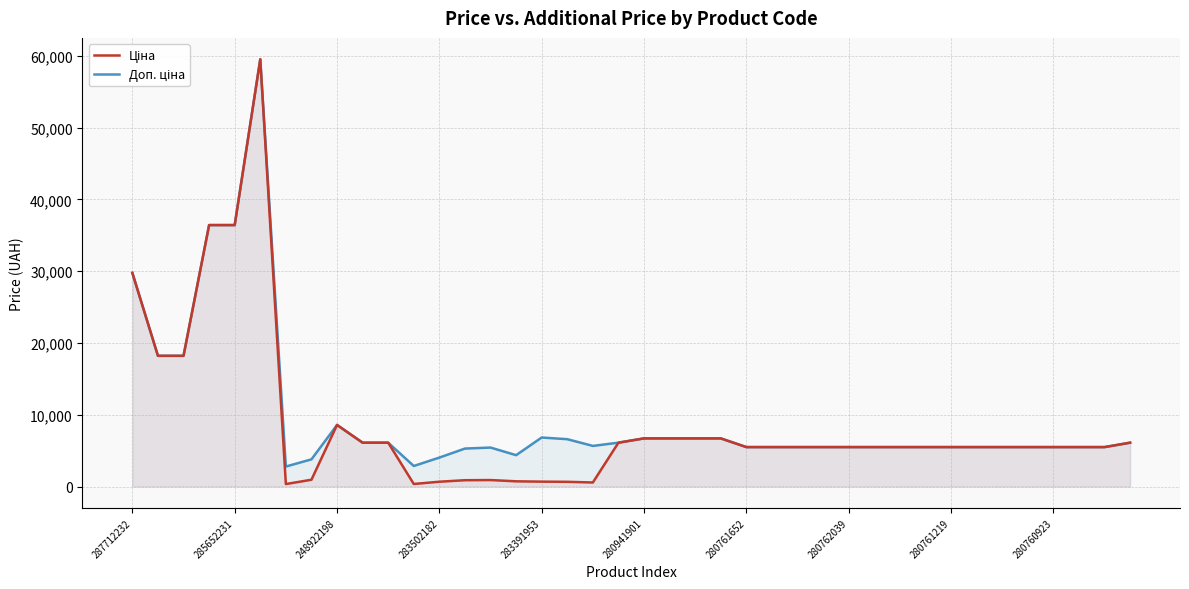

Reading left to right, extract all data points from this chart.

Ціна: 29761.5	18212.0	18212.0	36424.0	36424.0	59523.0	348.6	947.6	8581.1	6112.5	6112.5	358.0	672.7	882.1	905.5	728.8	683.2	659.8	566.2	6112.5	6710.2	6710.2	6710.2	6710.2	5497.3	5497.3	5497.3	5497.3	5497.3	5497.3	5497.3	5497.3	5497.3	5497.3	5497.3	5497.3	5497.3	5497.3	5497.3	6112.5
Доп. ціна: 29761.5	18212.0	18212.0	36424.0	36424.0	59523.0	2789.2	3790.3	8581.1	6112.5	6112.5	2863.8	4036.0	5292.4	5432.8	4372.9	6831.9	6597.9	5662.1	6112.5	6710.2	6710.2	6710.2	6710.2	5497.3	5497.3	5497.3	5497.3	5497.3	5497.3	5497.3	5497.3	5497.3	5497.3	5497.3	5497.3	5497.3	5497.3	5497.3	6112.5